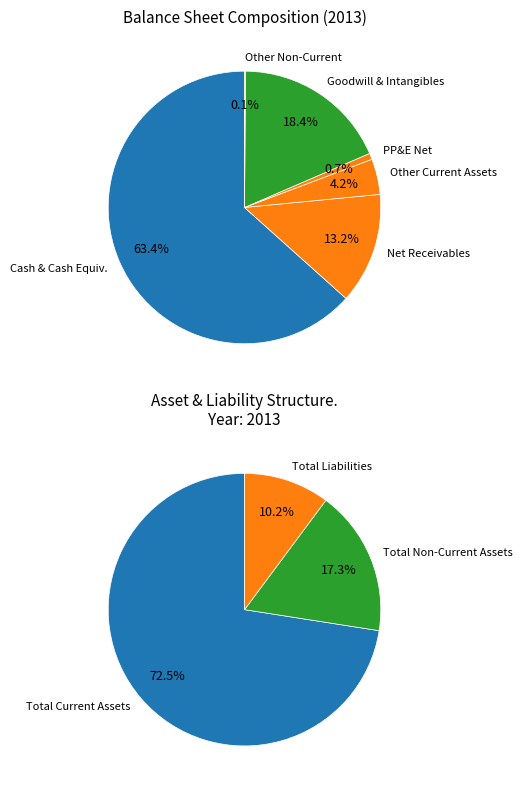

Is the sum of Total Non Current Assets and Tax Assets greater than half?

No